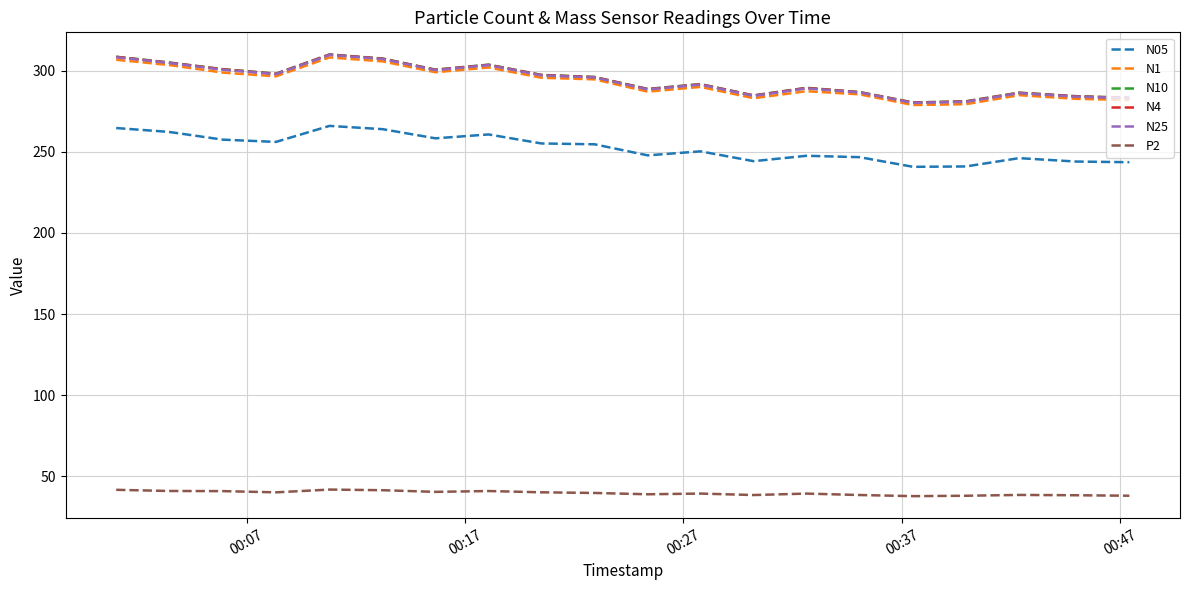

What is the difference between the second highest and second lowest values in the N4 series?

27.5